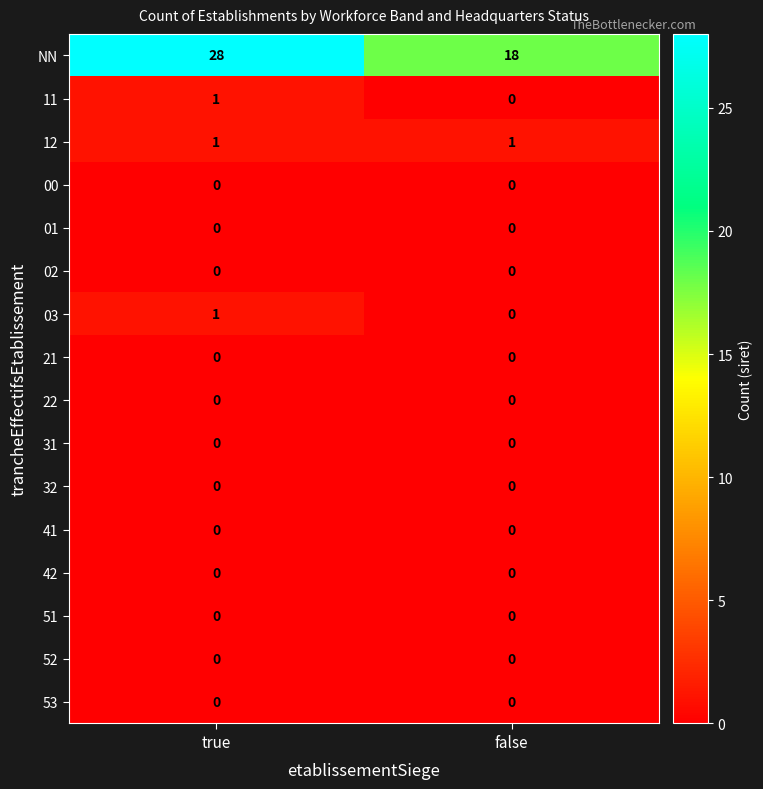

How many data points does each series have?

2